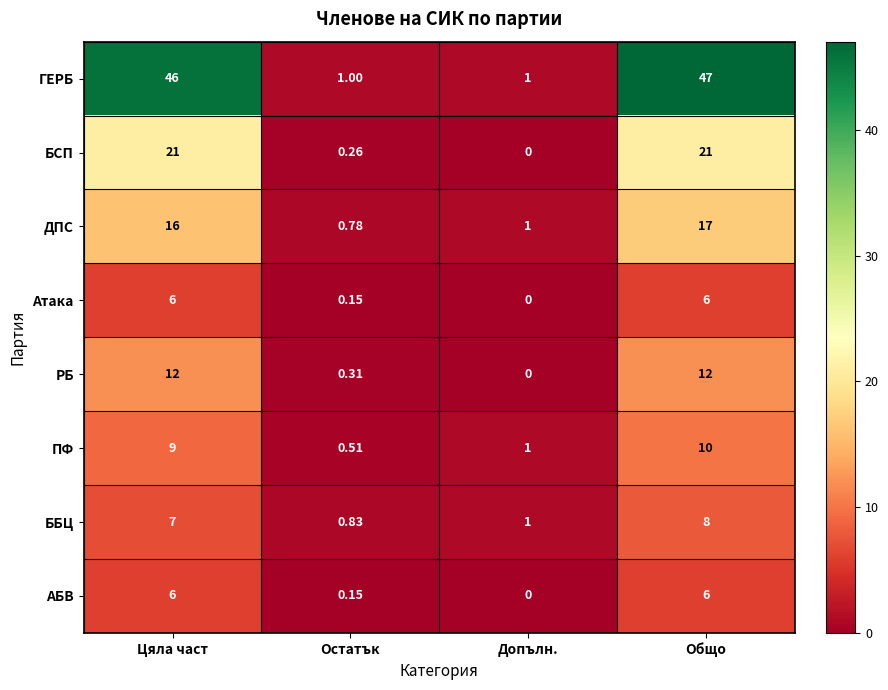

What is the spread (max minus min) of values at Допълн.?

1.0